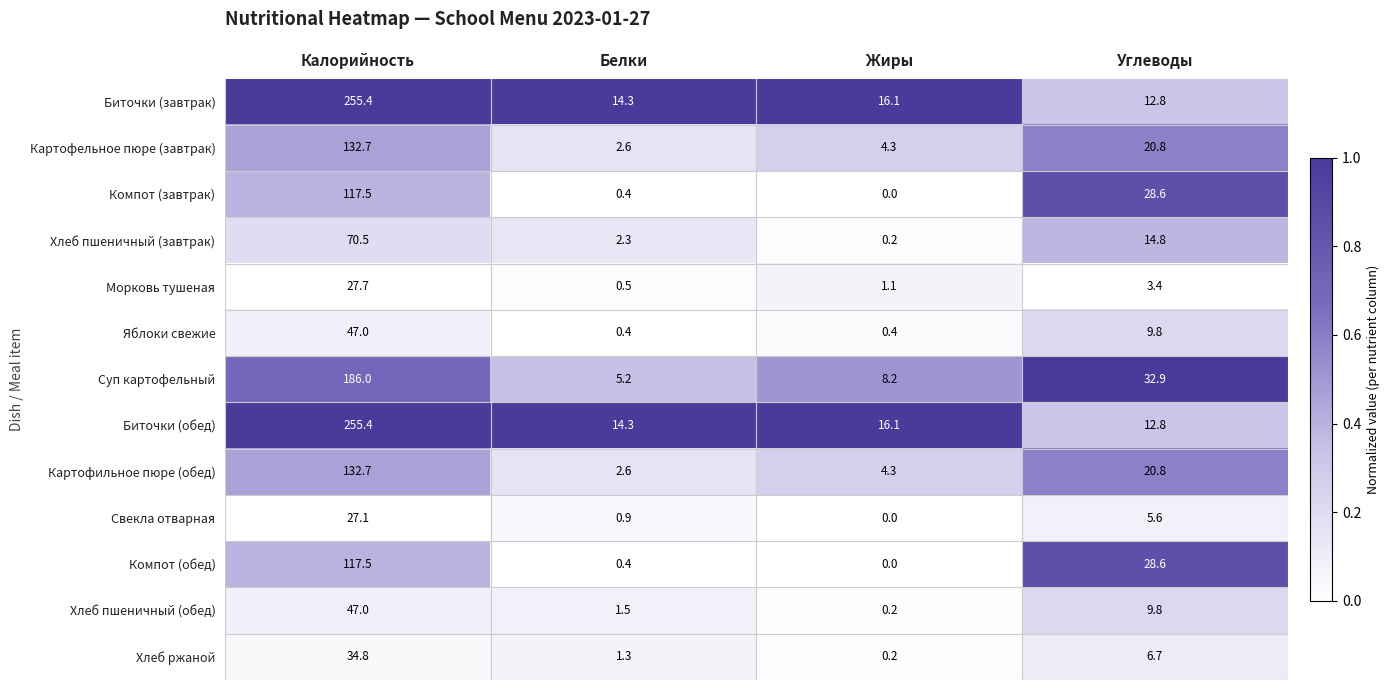

Is it true that Хлеб пшеничный (завтрак) equals 70.5 at Калорийность?

True